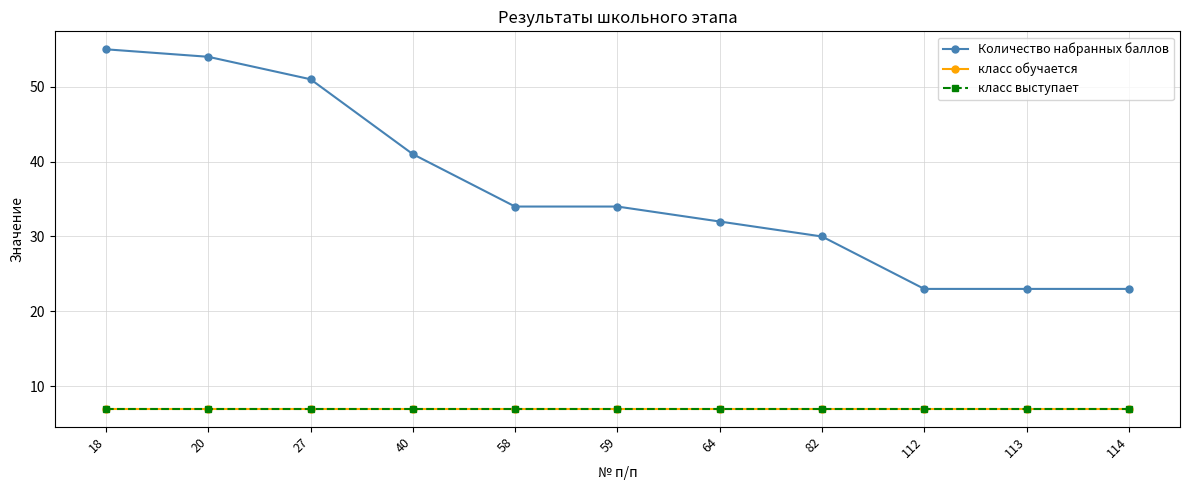

Is this an area chart (filled region under the line)?

No